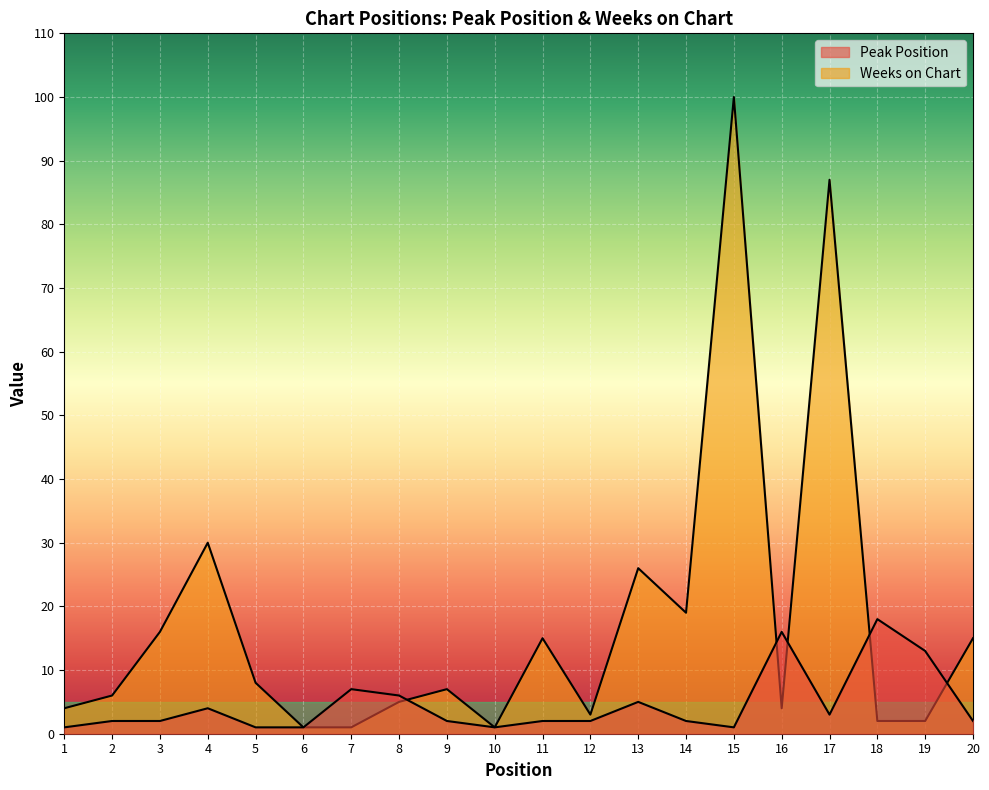

What is the difference between the maximum and minimum values in the Peak Position series?

17